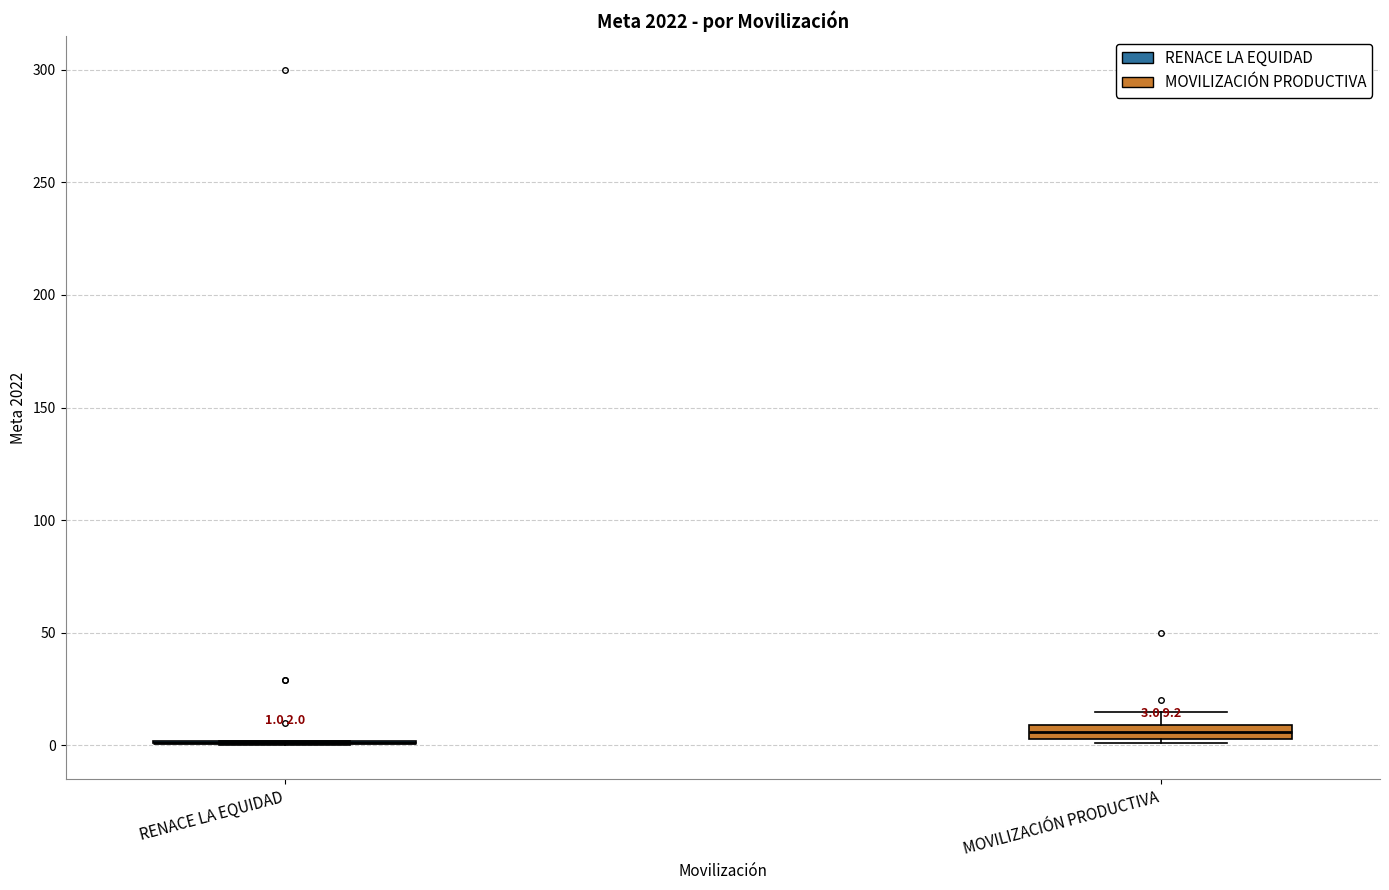

Which box is the tallest, from its lower edge to its upper edge?

MOVILIZACIÓN PRODUCTIVA